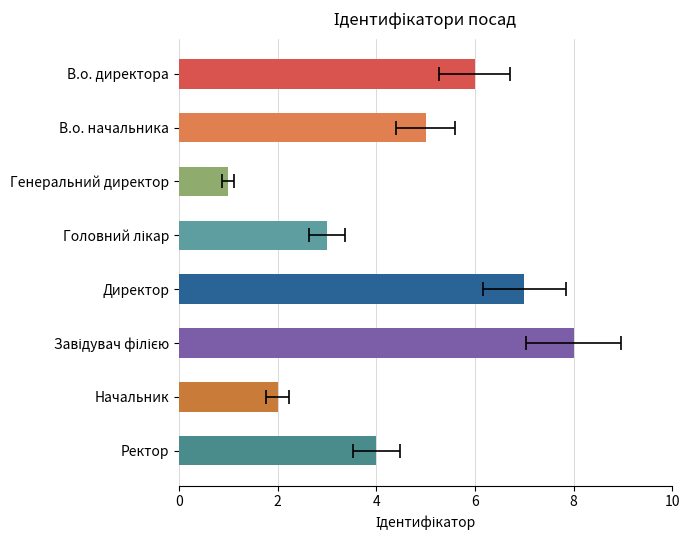

Does the chart contain stacked bars?

No